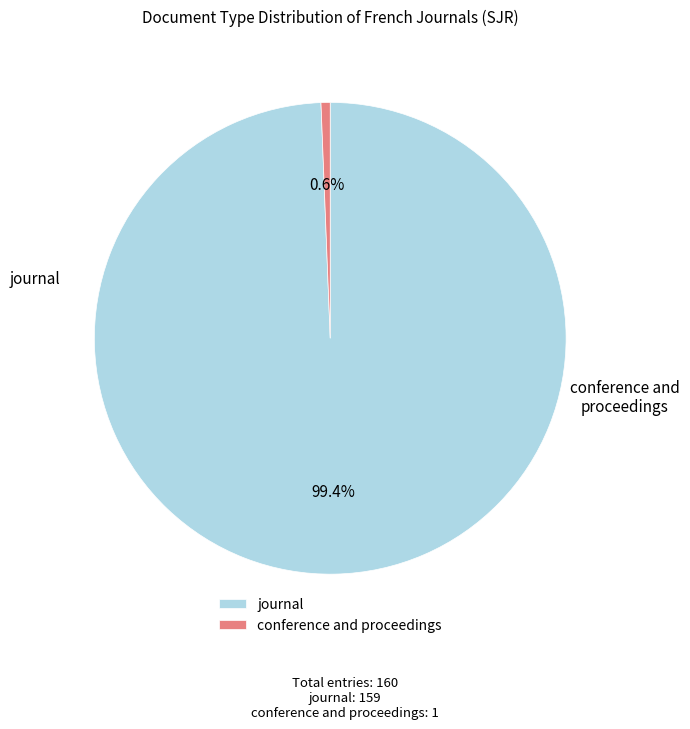

Which category has the biggest portion of the pie?

journal